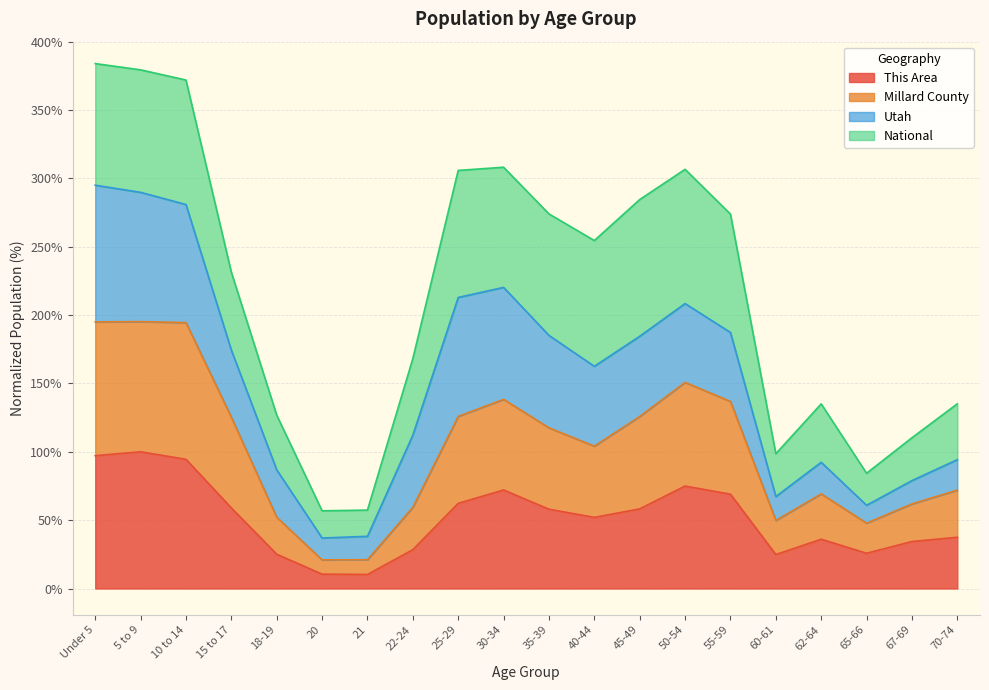

The This Area series shows 30.1 at 5 to 9. True or false?

False